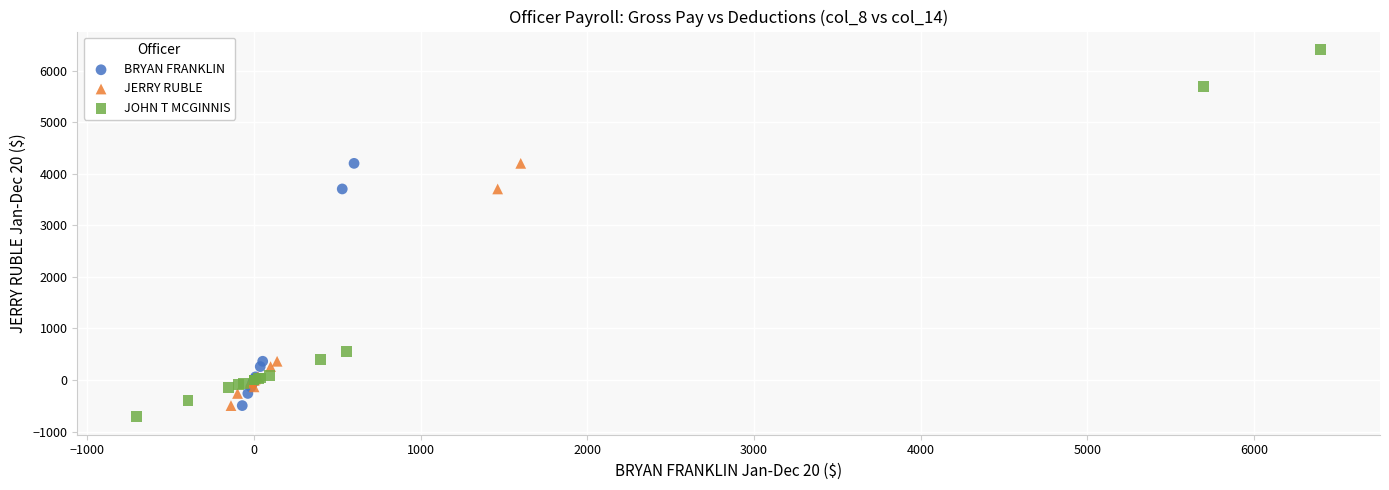

What are all the series names shown in the legend?

BRYAN FRANKLIN, JERRY RUBLE, JOHN T MCGINNIS